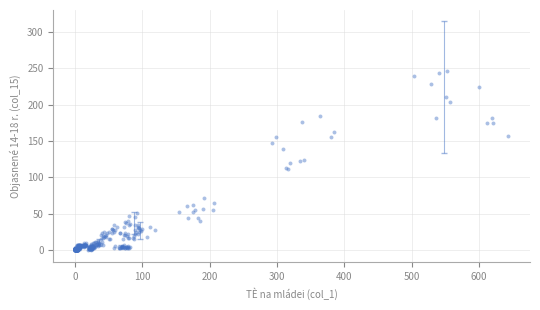

What is the range of Y values (max minus min)?

246.6